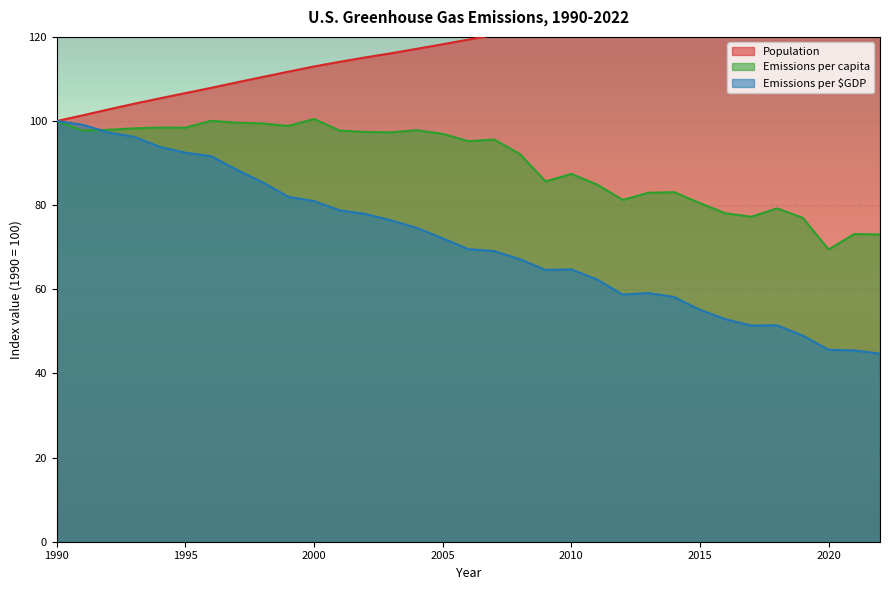

Where is Emissions per $GDP nearest to the value 72?

2005